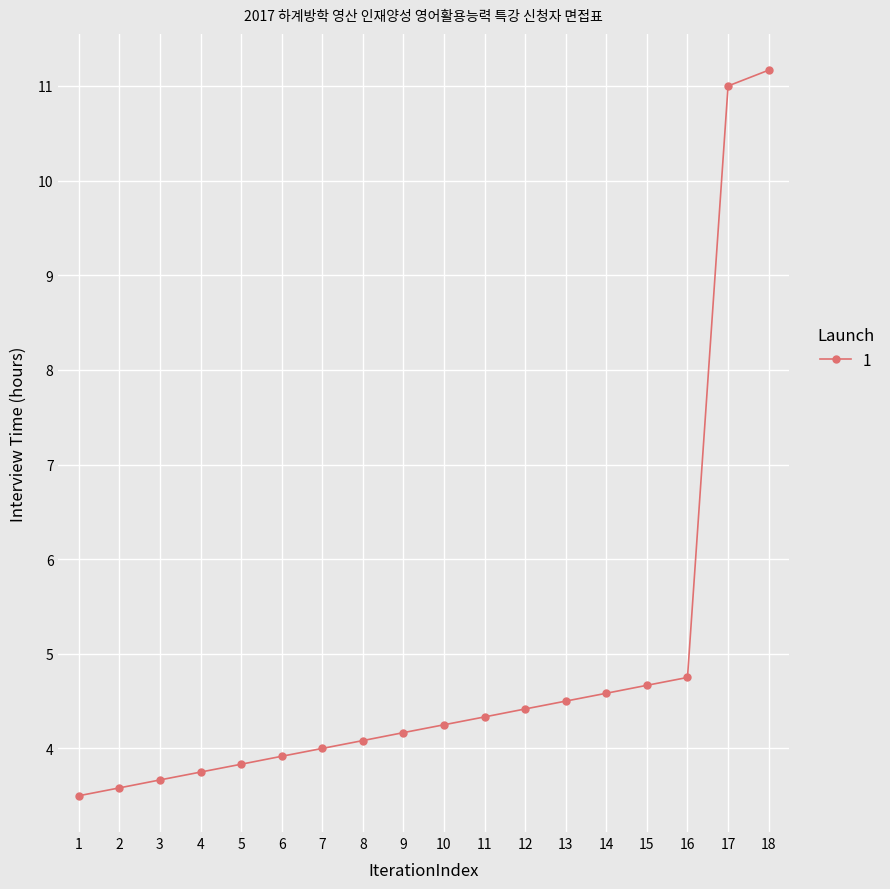

At which label is the value closest to 7?

16